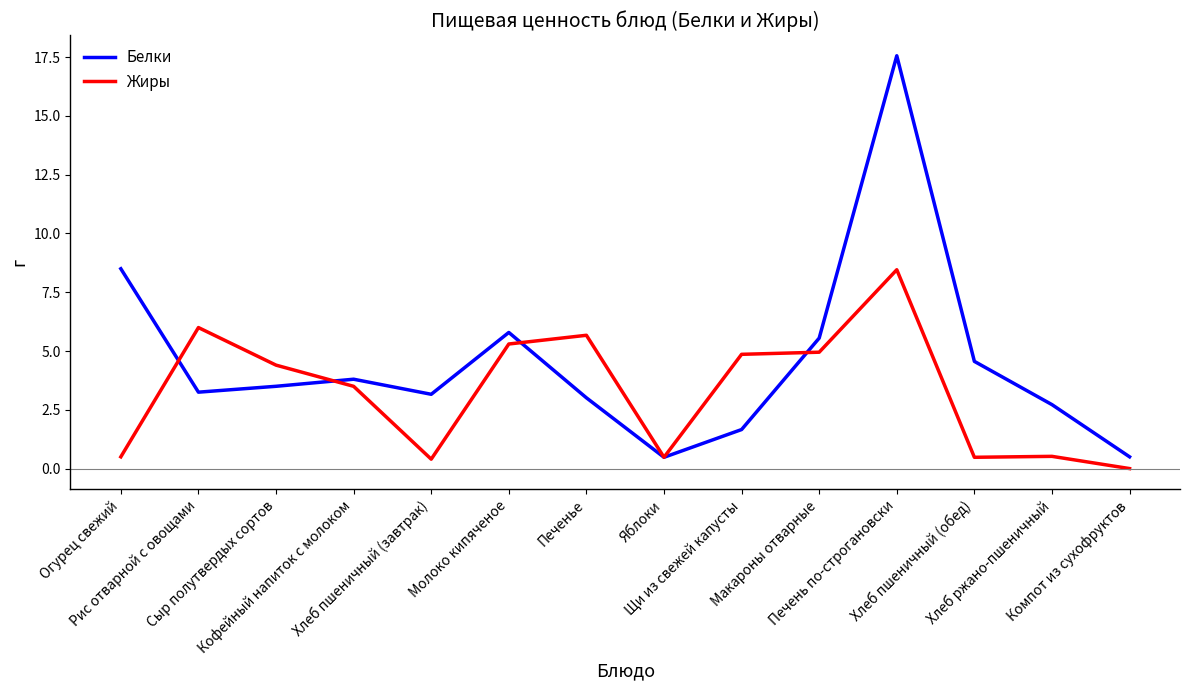

Which series has the widest spread of values?

Белки